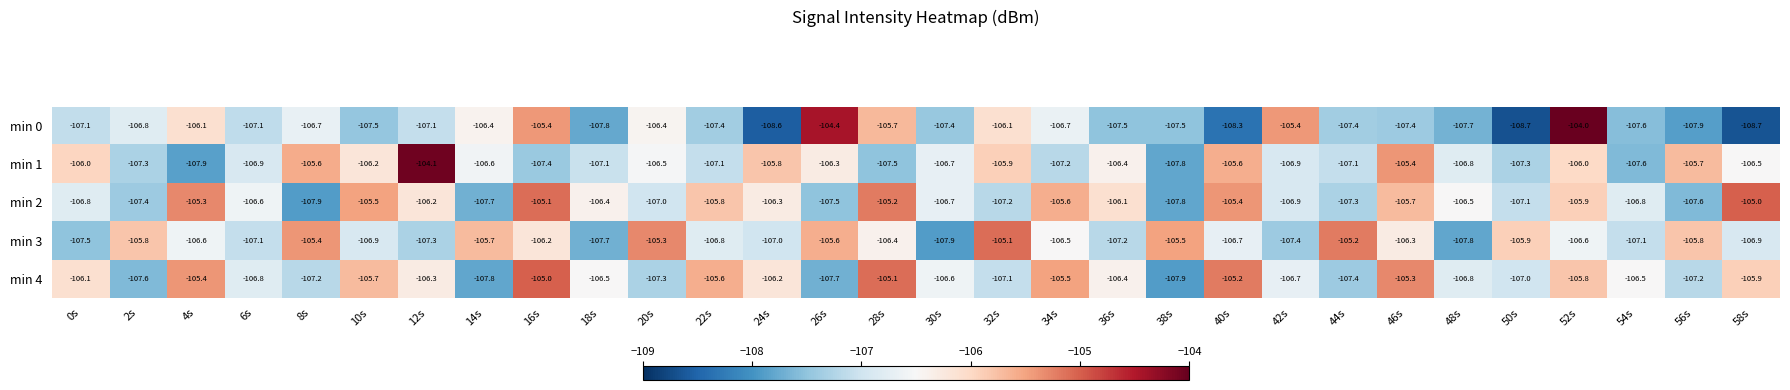

At which category is the sum across all series the highest?

52s